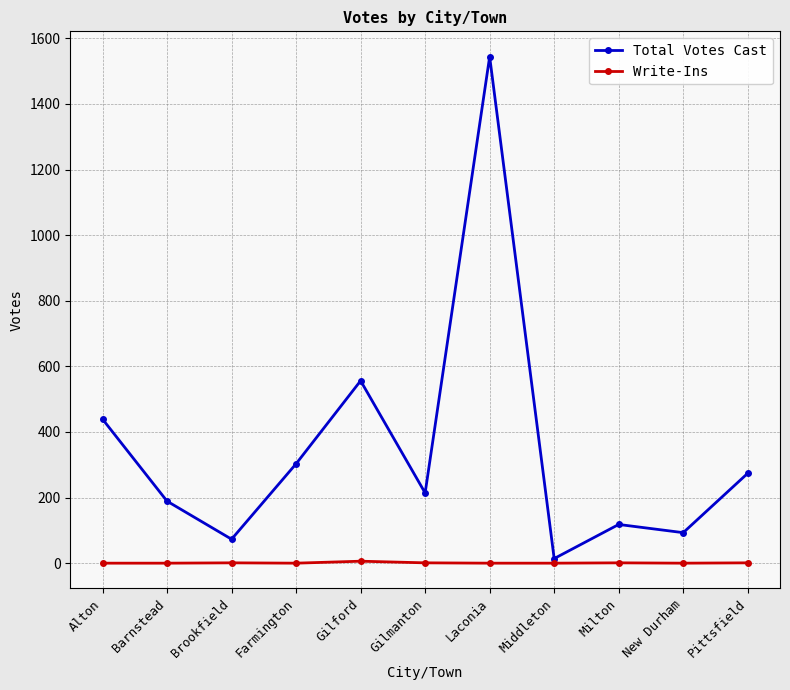

Where does the Total Votes Cast series first go above 214?

Alton